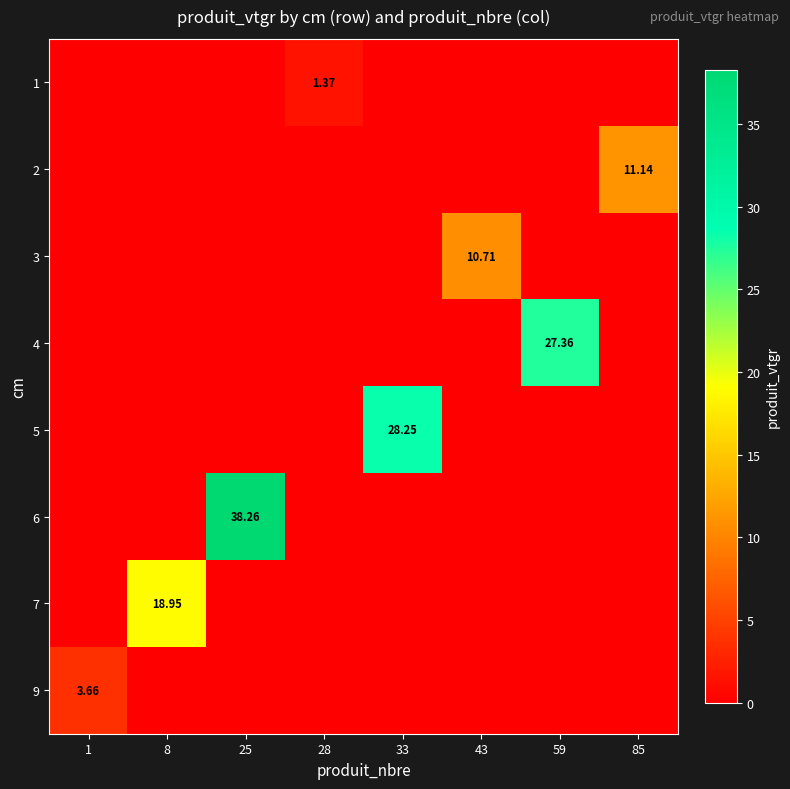

What is the maximum value for 4?

27.4